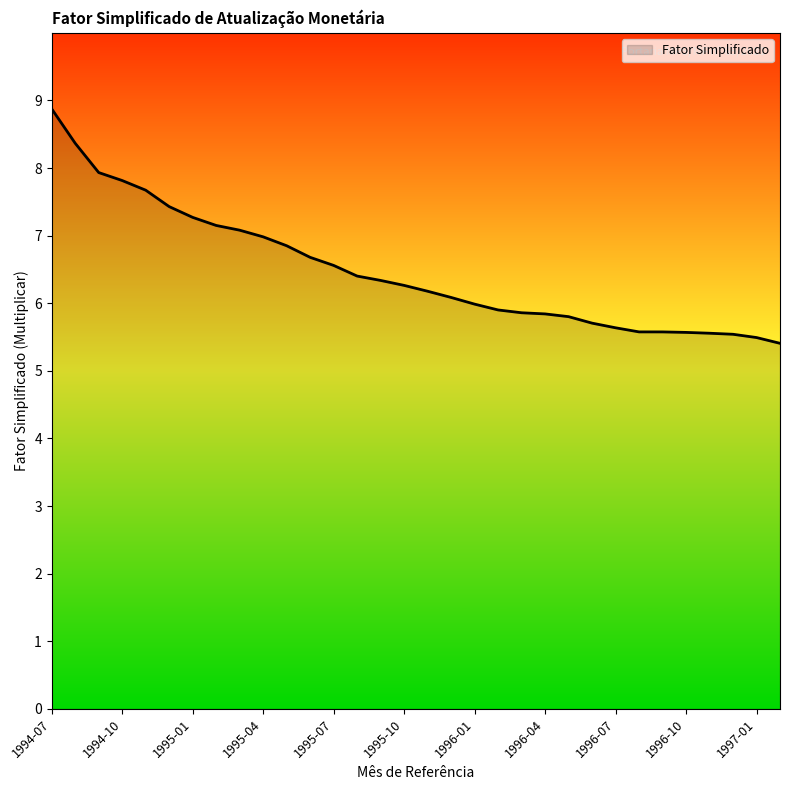

What is the smallest value displayed?

5.4